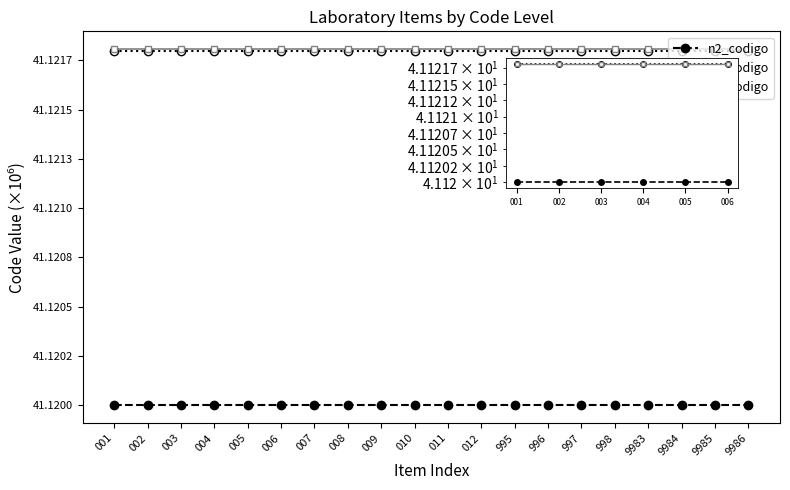

True or false: n3_codigo and n4_codigo intersect in this chart.

False